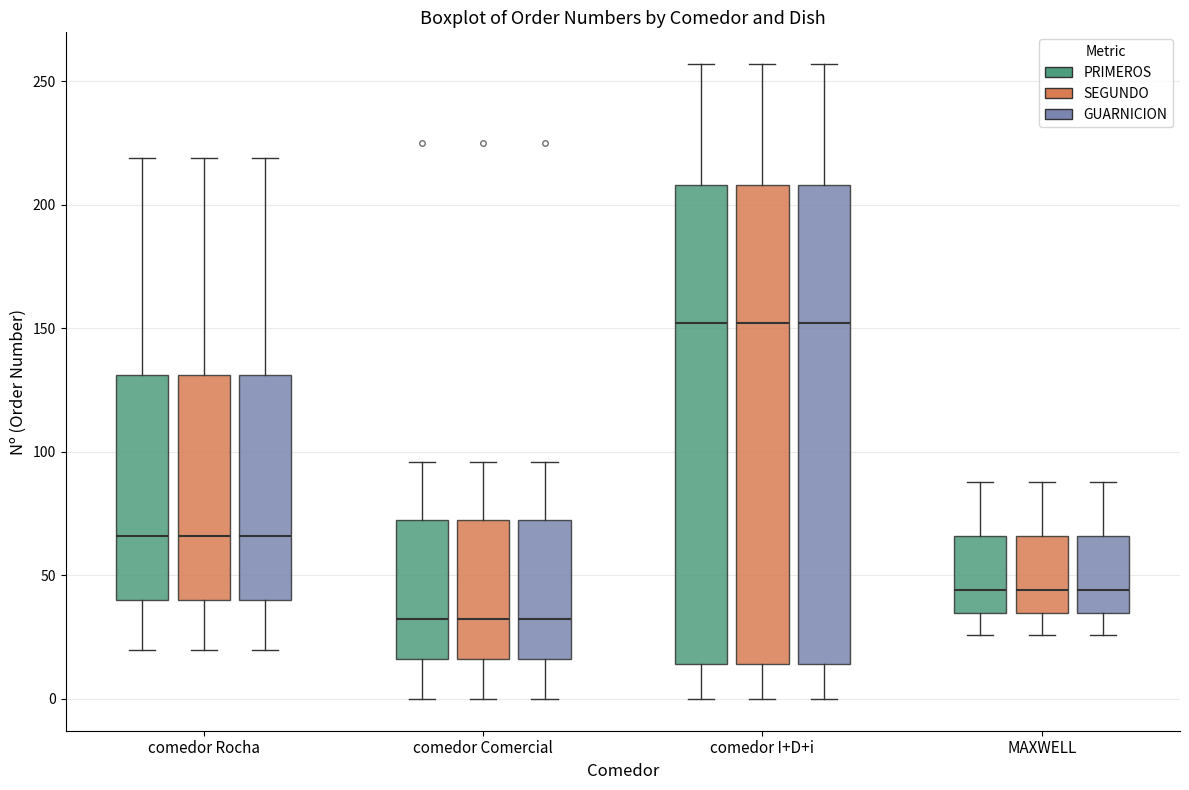

Reading left to right, read every box against the y-axis: the position of its median line, the range the box covers, and the ends of its whiskers. The values are not printed on the chart, so give them approximately, as read against the axis.

comedor Rocha (PRIMEROS): median 65, box 40 to 130, whiskers 20 to 220
comedor Rocha (SEGUNDO): median 65, box 40 to 130, whiskers 20 to 220
comedor Rocha (GUARNICION): median 65, box 40 to 130, whiskers 20 to 220
comedor Comercial (PRIMEROS): median 35, box 15 to 75, whiskers 0 to 95
comedor Comercial (SEGUNDO): median 35, box 15 to 75, whiskers 0 to 95
comedor Comercial (GUARNICION): median 35, box 15 to 75, whiskers 0 to 95
comedor I+D+i (PRIMEROS): median 150, box 15 to 210, whiskers 0 to 255
comedor I+D+i (SEGUNDO): median 150, box 15 to 210, whiskers 0 to 255
comedor I+D+i (GUARNICION): median 150, box 15 to 210, whiskers 0 to 255
MAXWELL (PRIMEROS): median 45, box 35 to 65, whiskers 25 to 90
MAXWELL (SEGUNDO): median 45, box 35 to 65, whiskers 25 to 90
MAXWELL (GUARNICION): median 45, box 35 to 65, whiskers 25 to 90